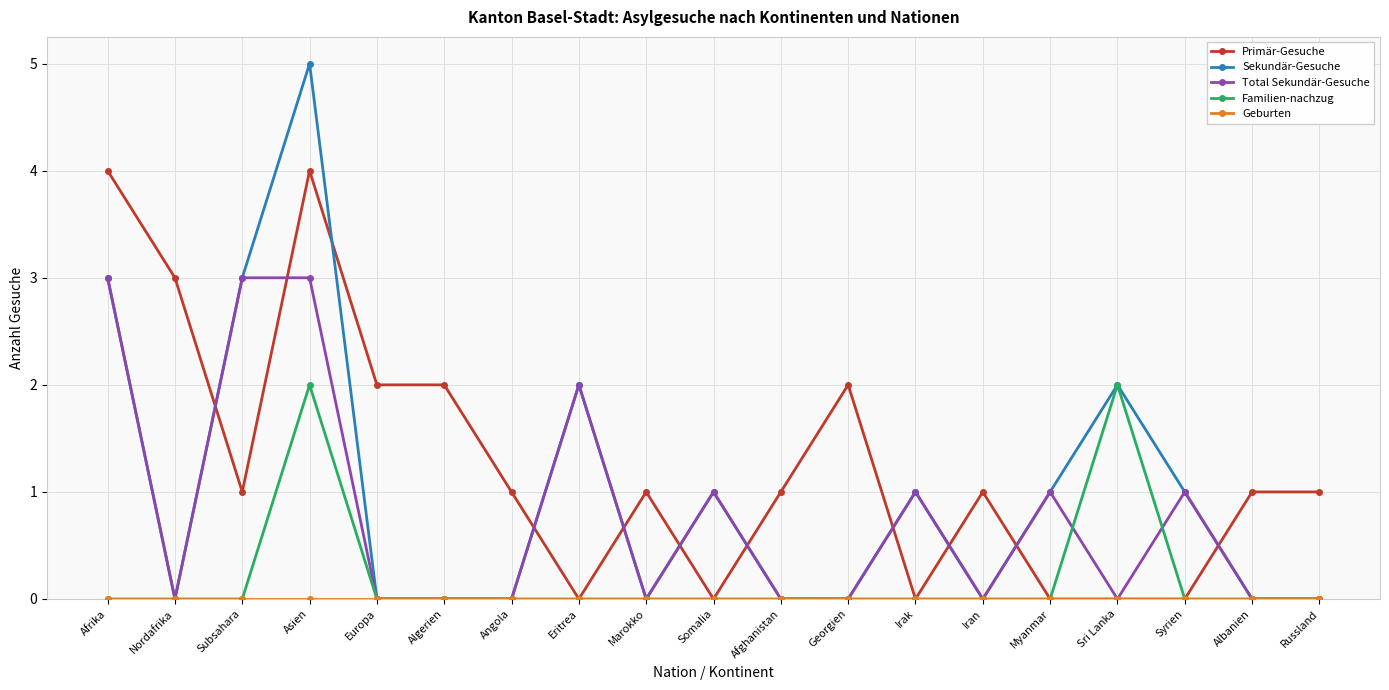

What is the average value of the Total Sekundär-Gesuche series?

1